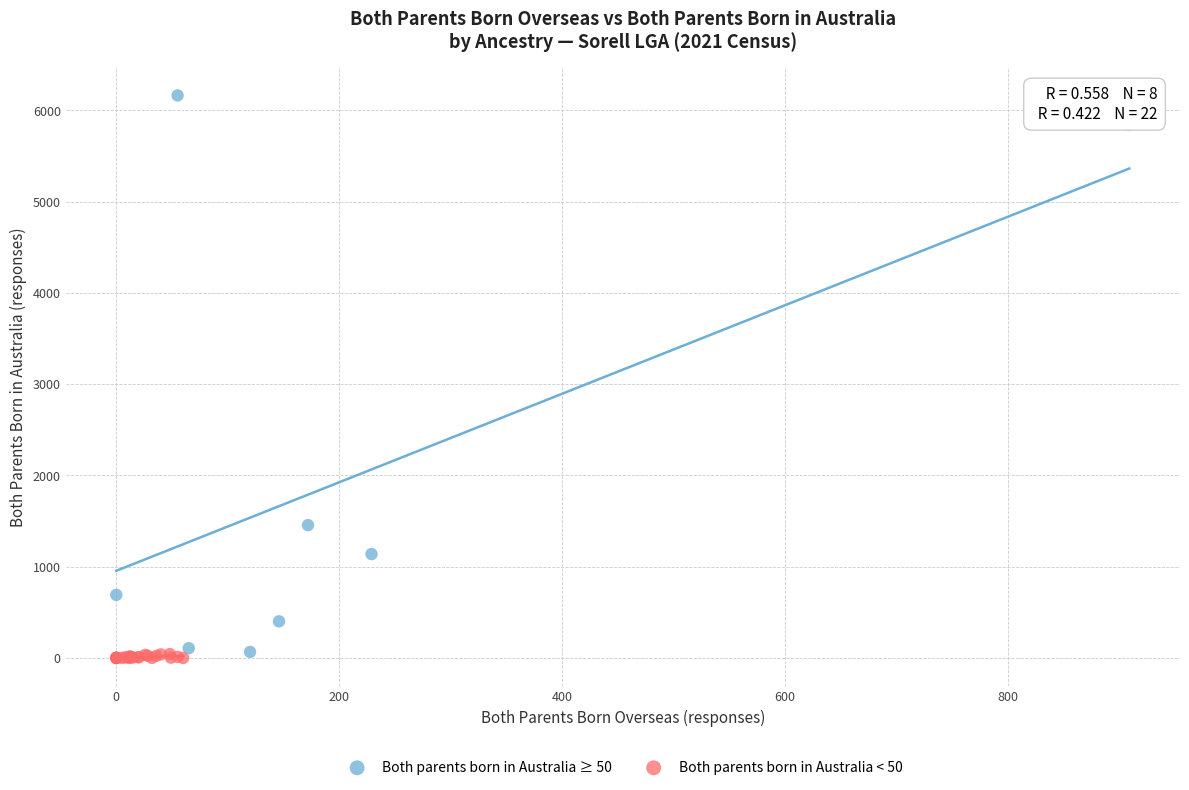

Which series reaches the maximum Y coordinate?

Both parents born in Australia ≥ 50